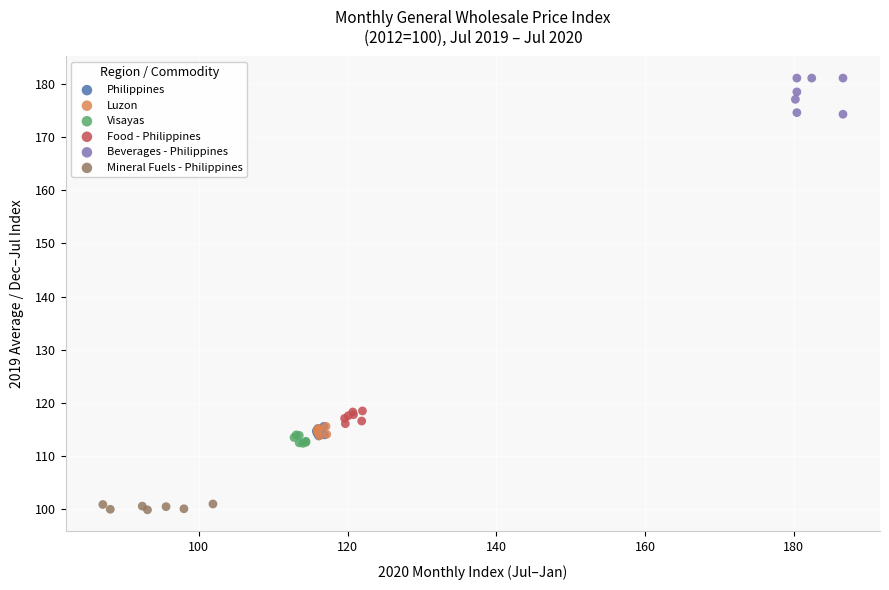

Which series reaches the minimum Y coordinate?

Mineral Fuels - Philippines